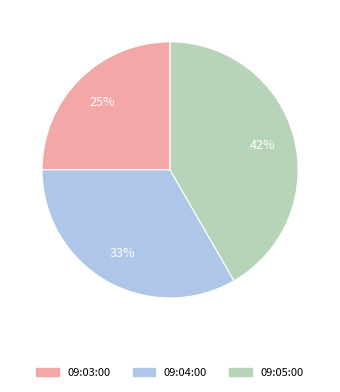

Count the number of slices in the pie.

3